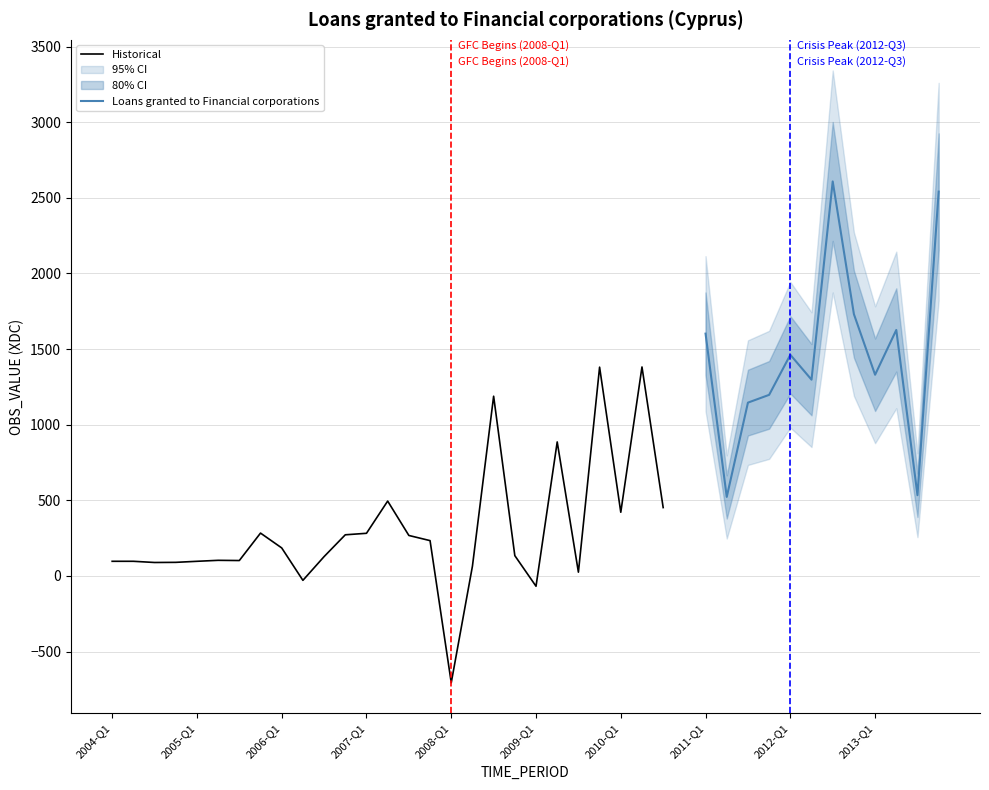

Which category has the lowest value in the Historical series?

2008-Q1